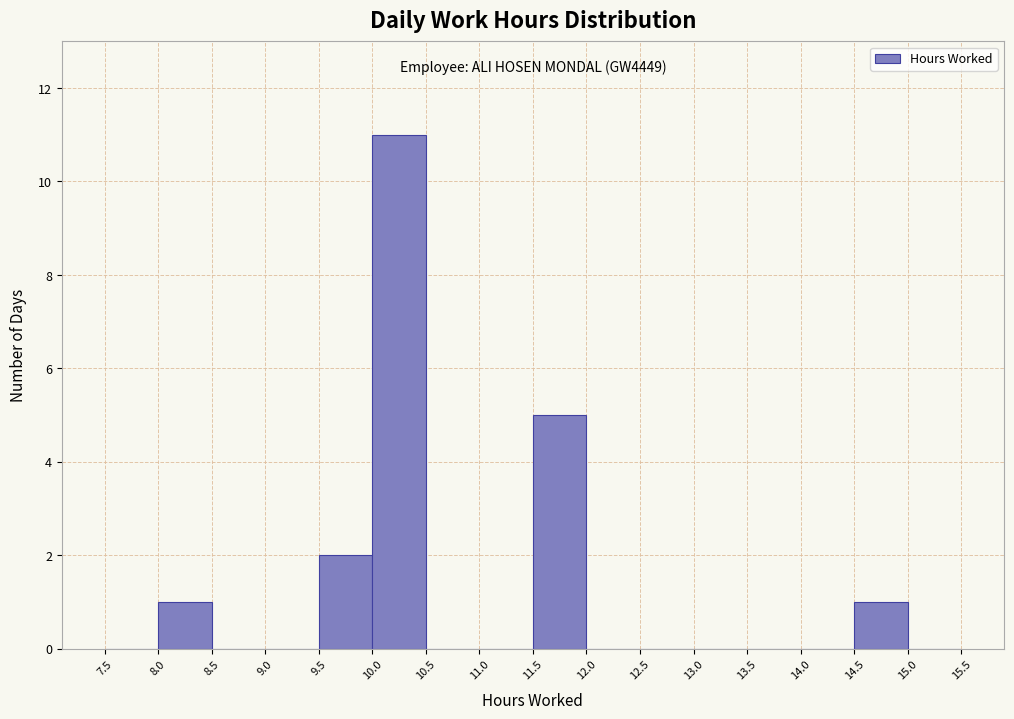

Over which range of the x-axis is the bar tallest?

10.0 to 10.5